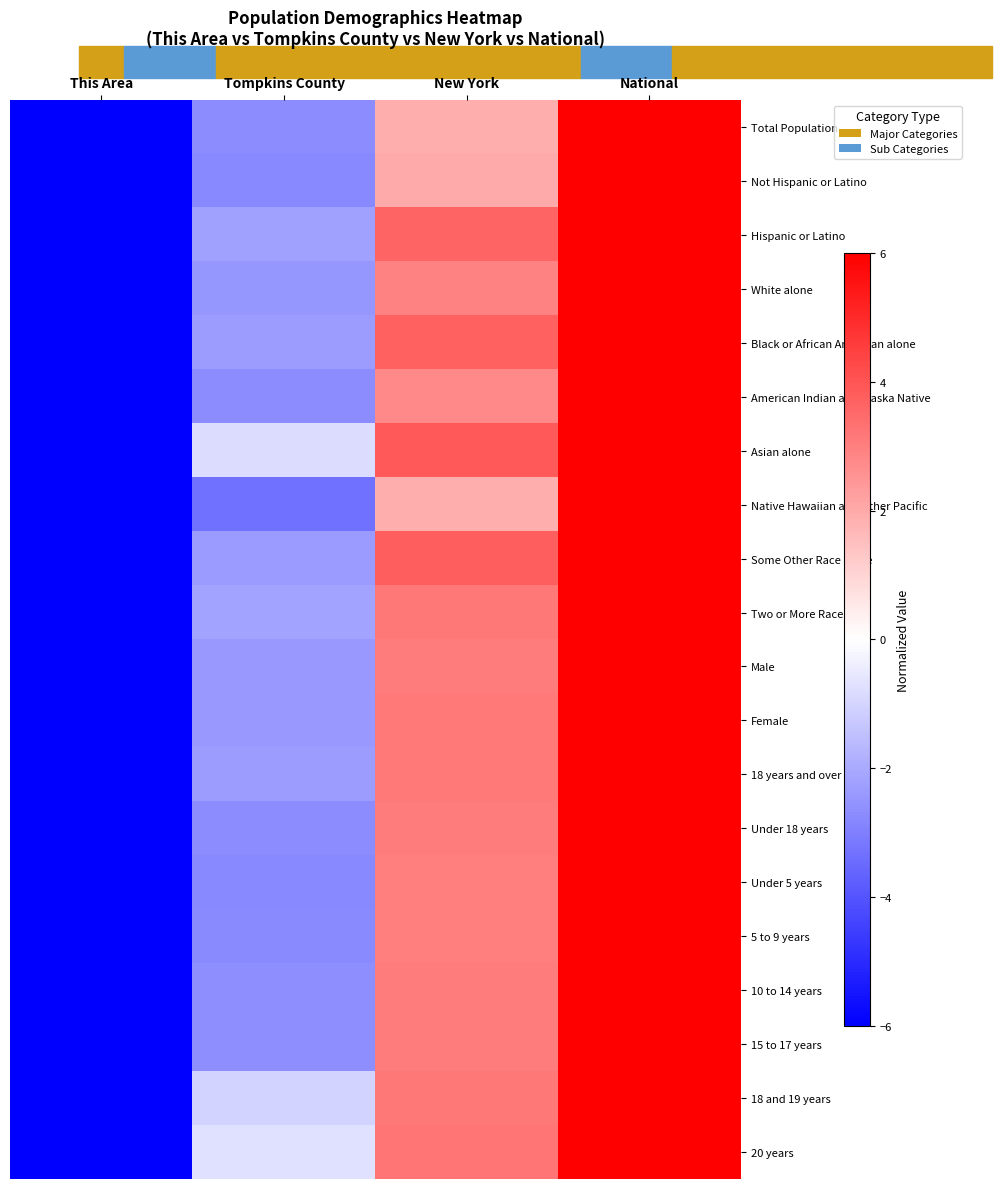

What is the total value across all series at This Area?

-120.0